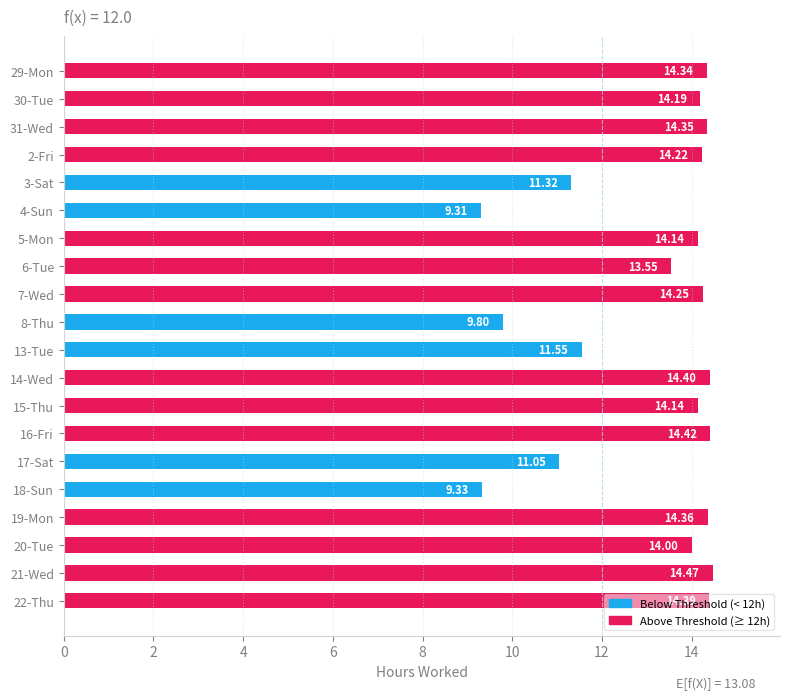

Which category has the lowest value across all series?

4-Sun